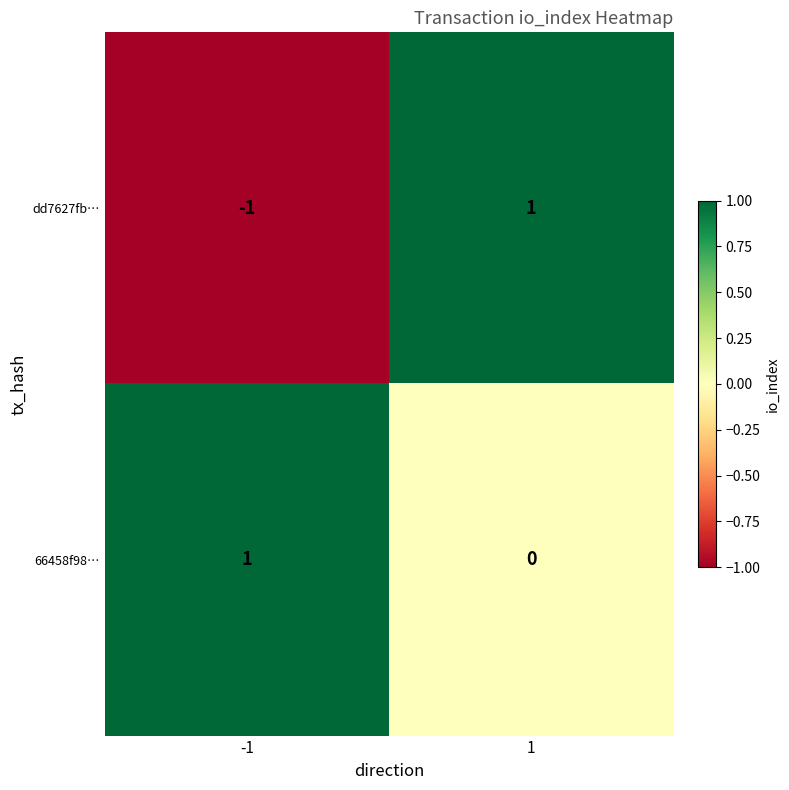

Between -1 and 1, which series saw the biggest shift?

dd7627fb…